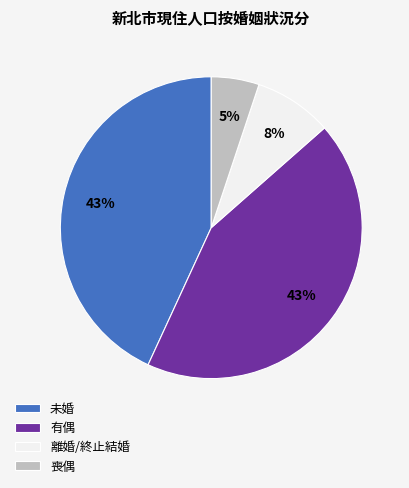

To the nearest percent, what percentage of the pie is 離婚/終止結婚?

8%